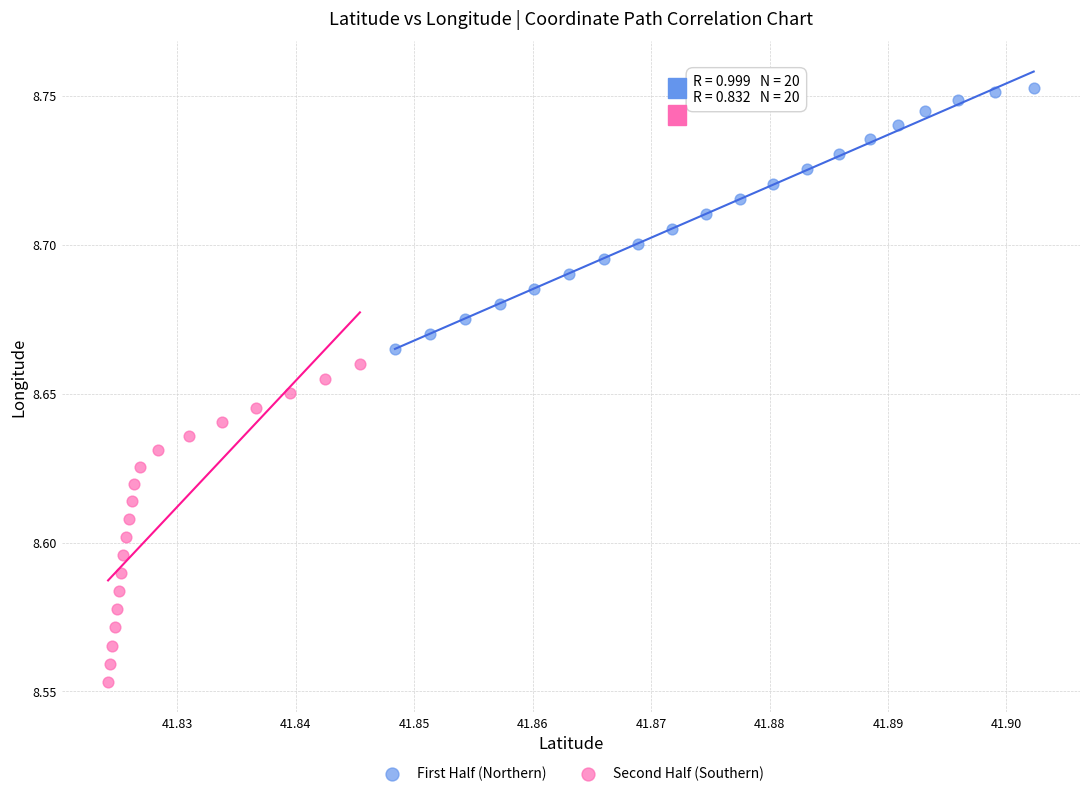

Which series has the largest Y range (max minus min)?

Second Half (Southern)